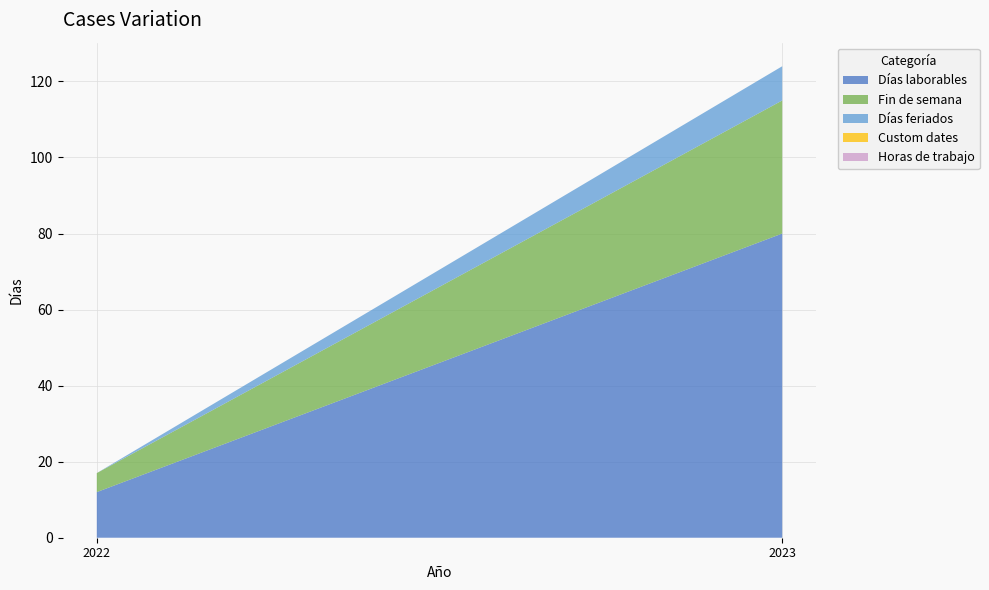

Reading right to left, transcribe all the data shown in this chart.

Días laborables: 80	12
Fin de semana: 35	5
Días feriados: 9	0
Custom dates: 0	0
Horas de trabajo: 0	0